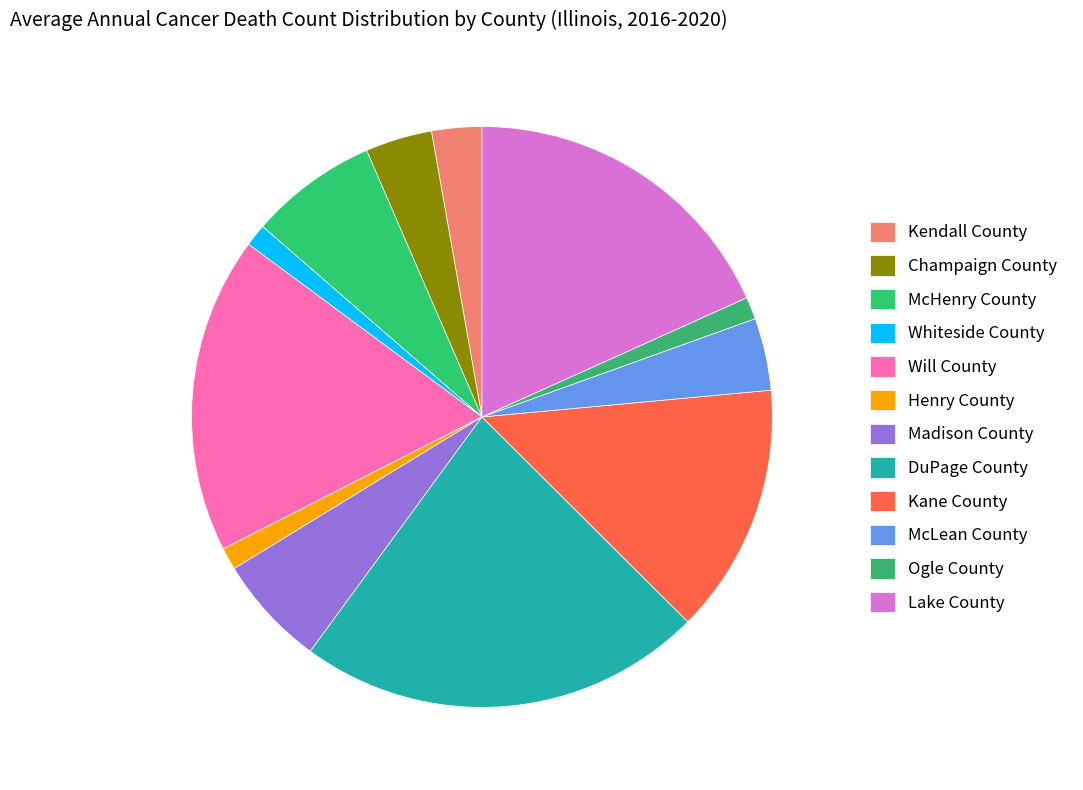

How many slices are in this pie chart?

12